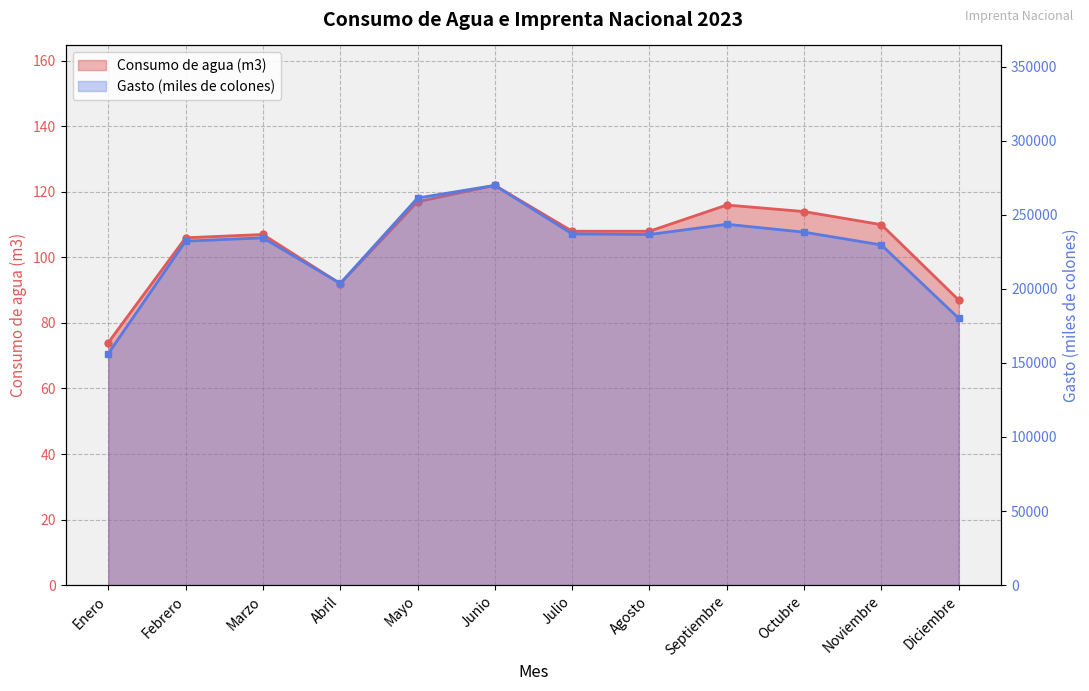

The Gasto (miles de colones) series shows 232238 at Enero. True or false?

False